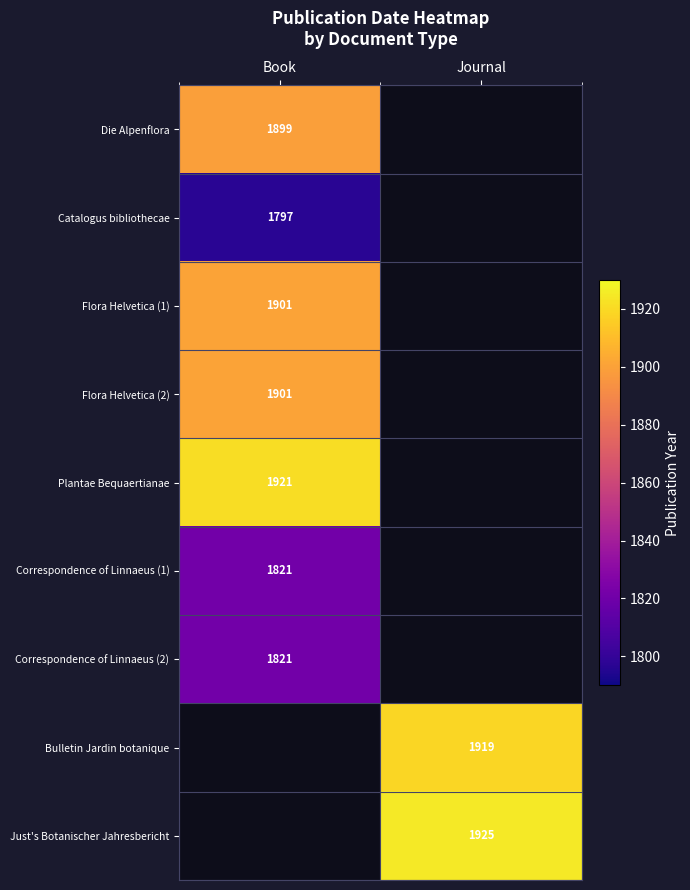

The Catalogus bibliothecae series shows 1213 at Book. True or false?

False